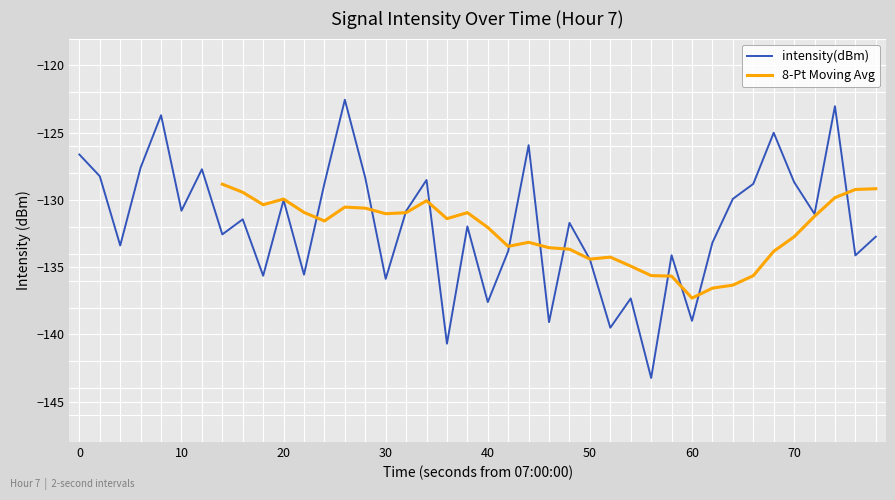

The value of intensity(dBm) at 0 is -165.1. True or false?

False